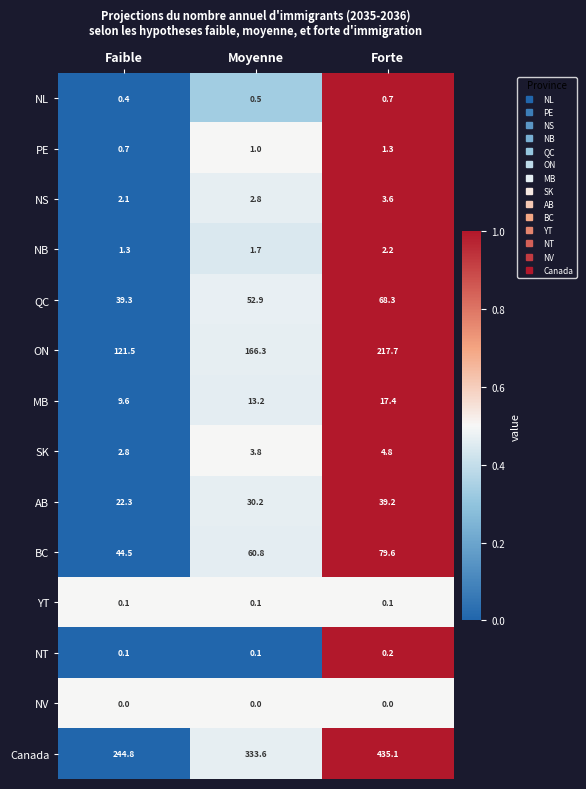

What is the average value of the NL series?

0.5